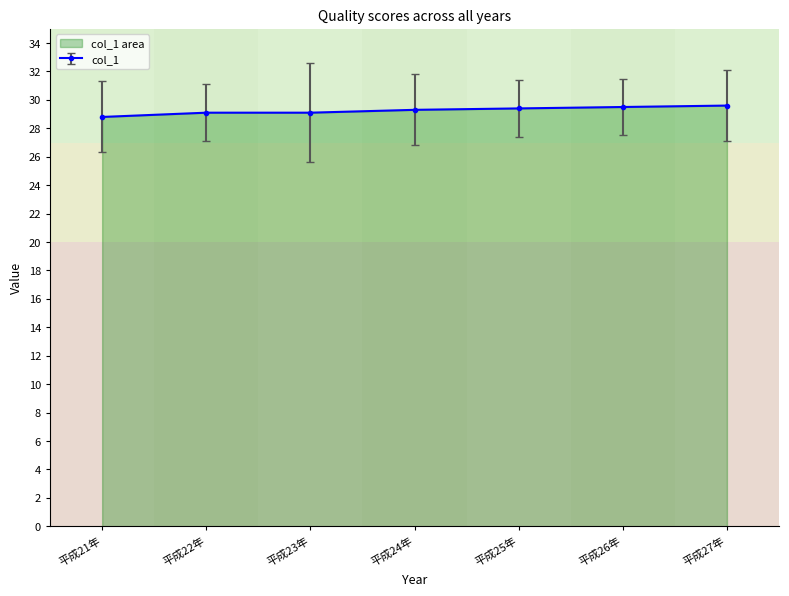

Reading left to right, list all the values displayed in this chart.

平成21年=28.8	平成22年=29.1	平成23年=29.1	平成24年=29.3	平成25年=29.4	平成26年=29.5	平成27年=29.6